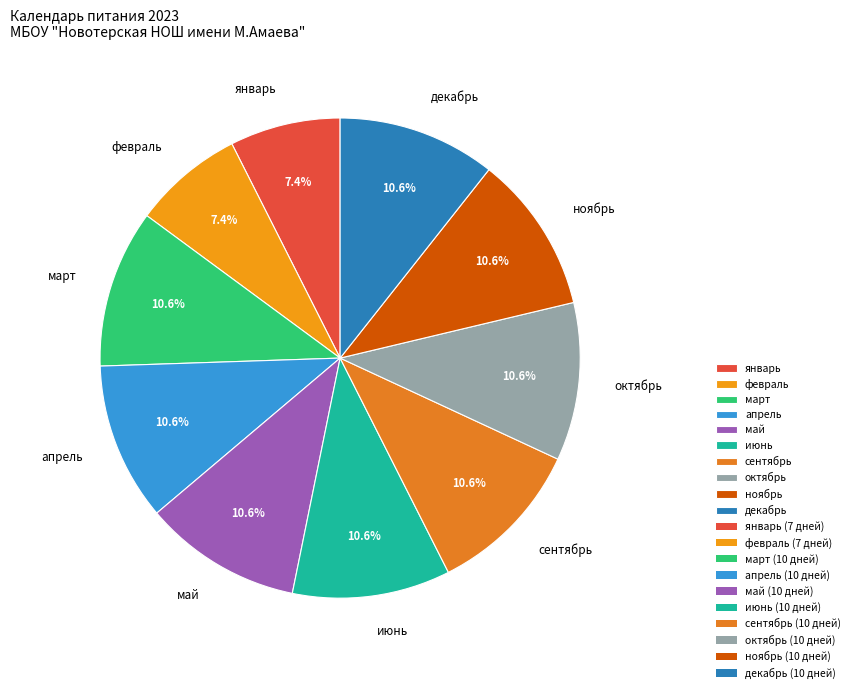

Is it true that январь is 22% of the pie?

False